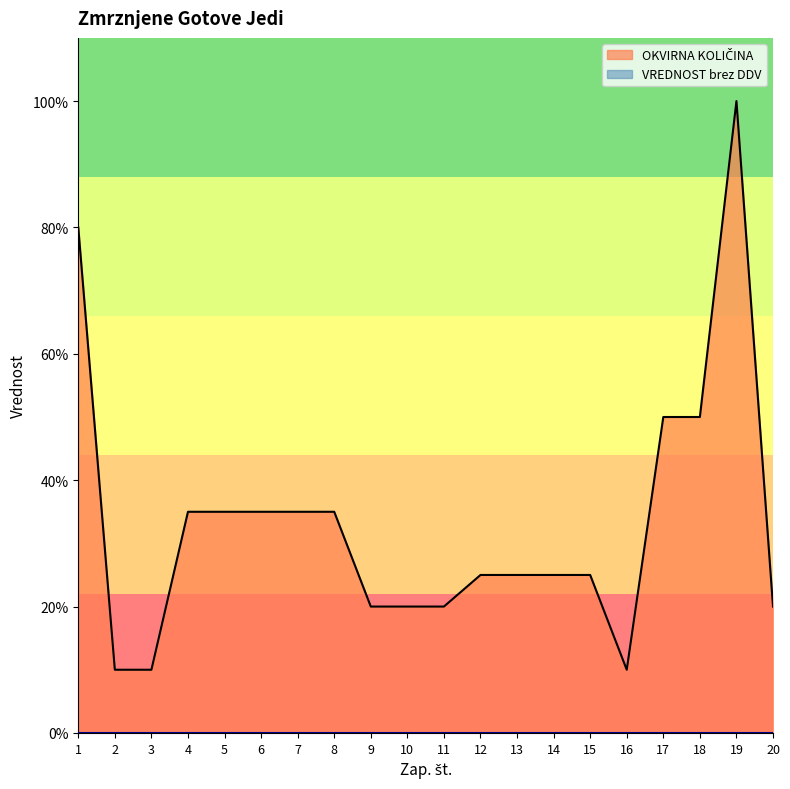

The chart shows a value of 14 at 3. True or false?

False